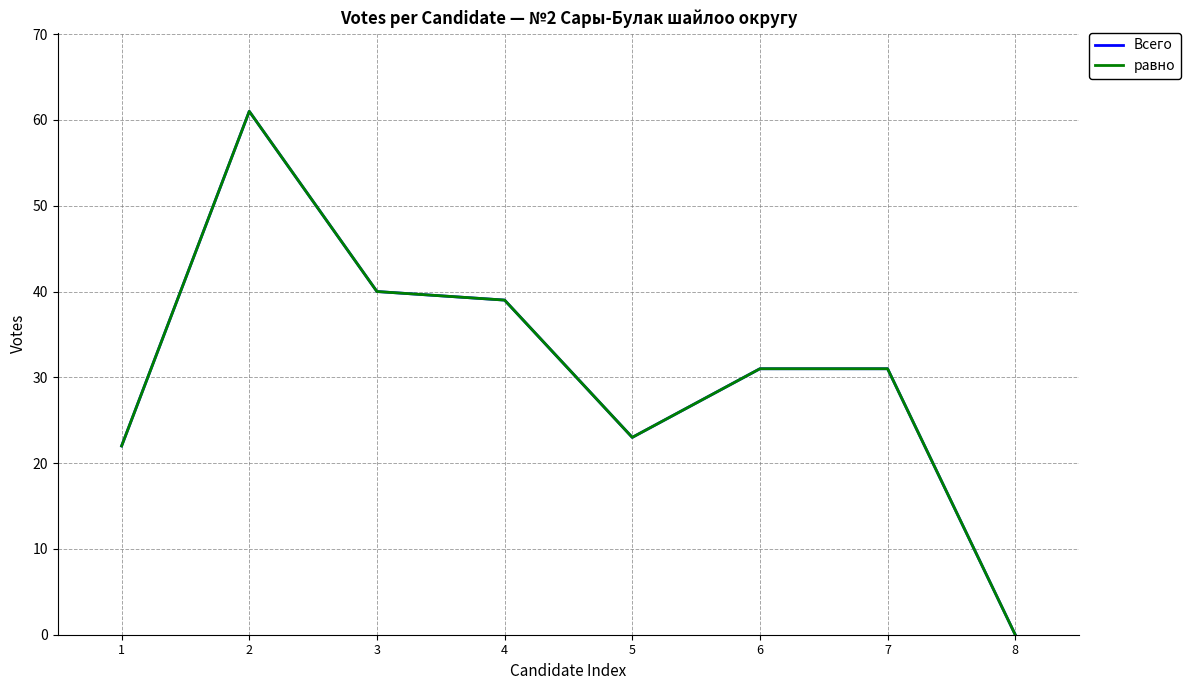

Does the chart display data point markers on the line(s)?

No